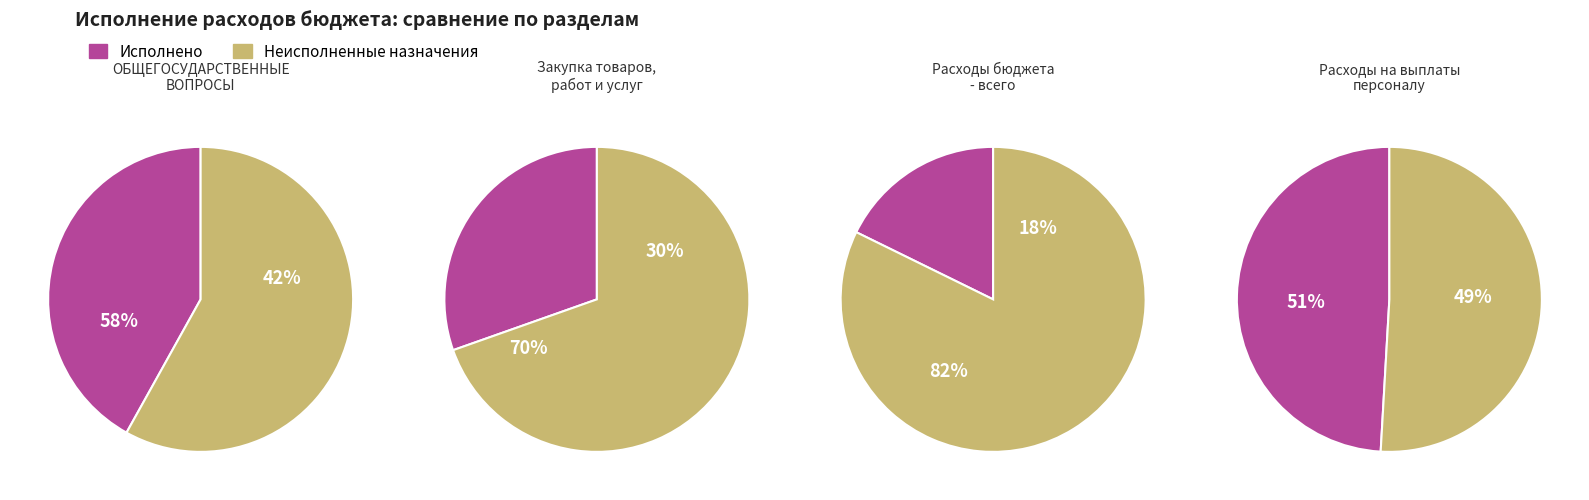

Is there a majority slice in this chart?

Yes